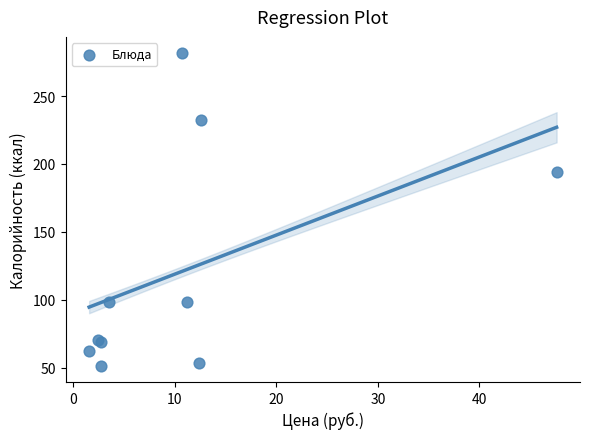

What Y value in the scatter plot is closest to 166?

194.0